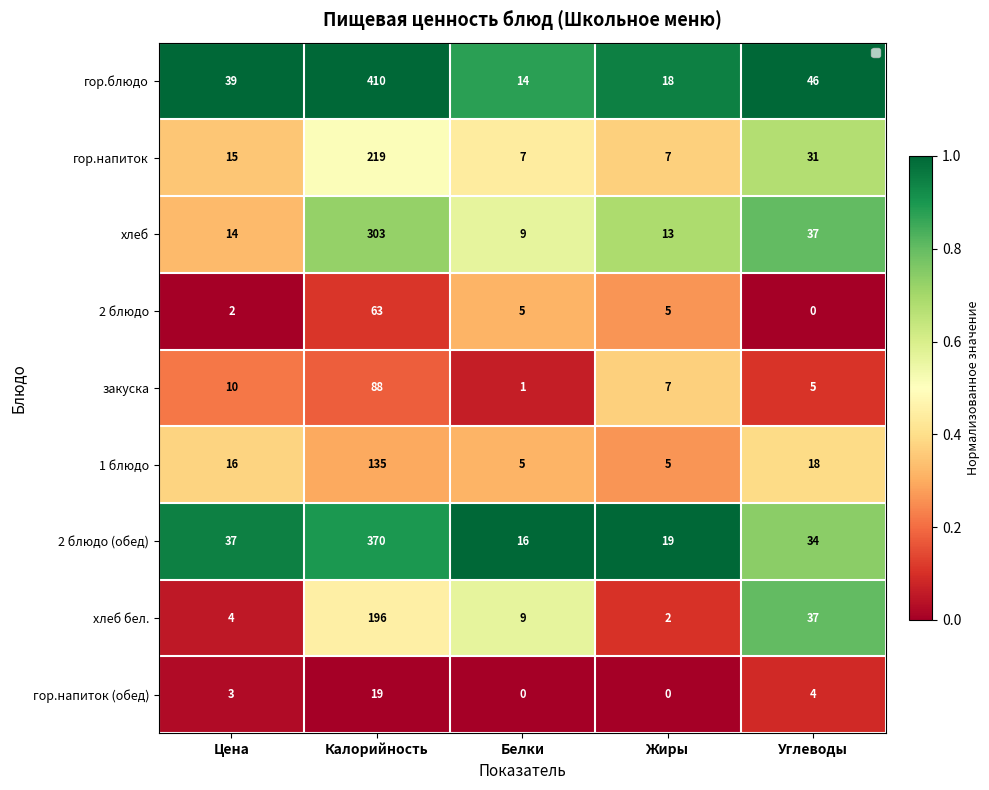

At which label is 1 блюдо closest to 70?

Углеводы